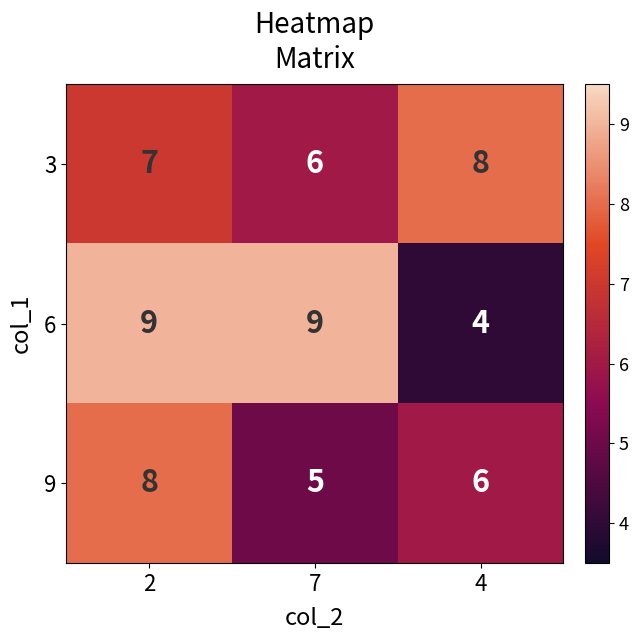

Count the 3 values in the range 6 to 8.

3